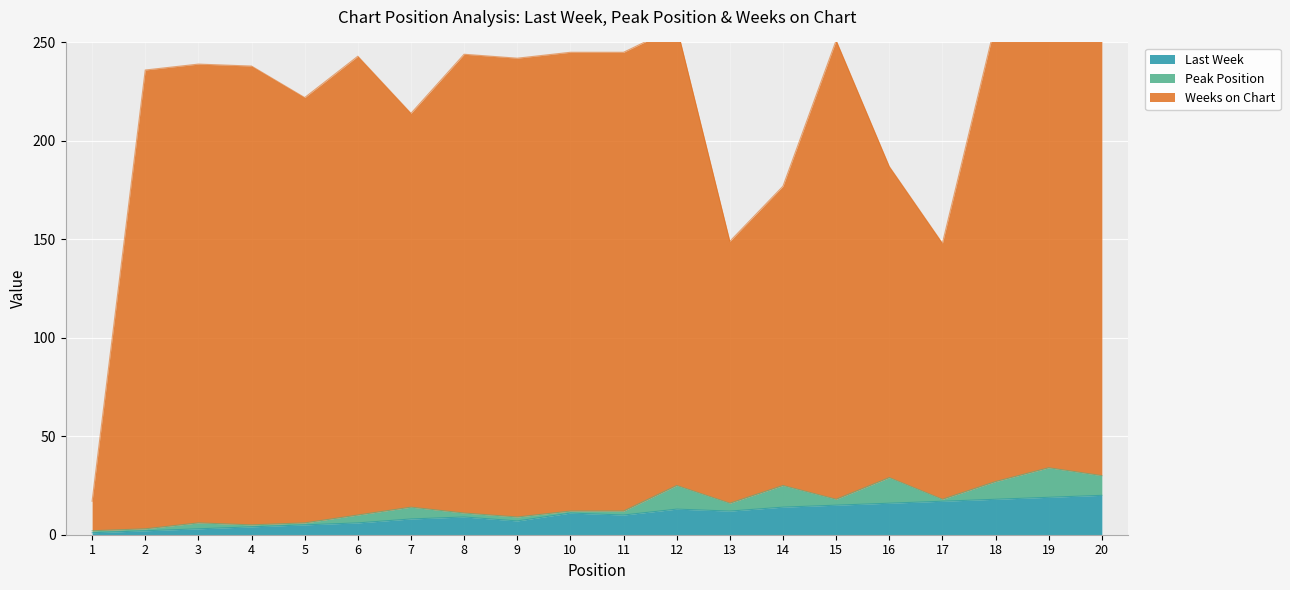

The value of Weeks on Chart at 11 is 245. True or false?

True